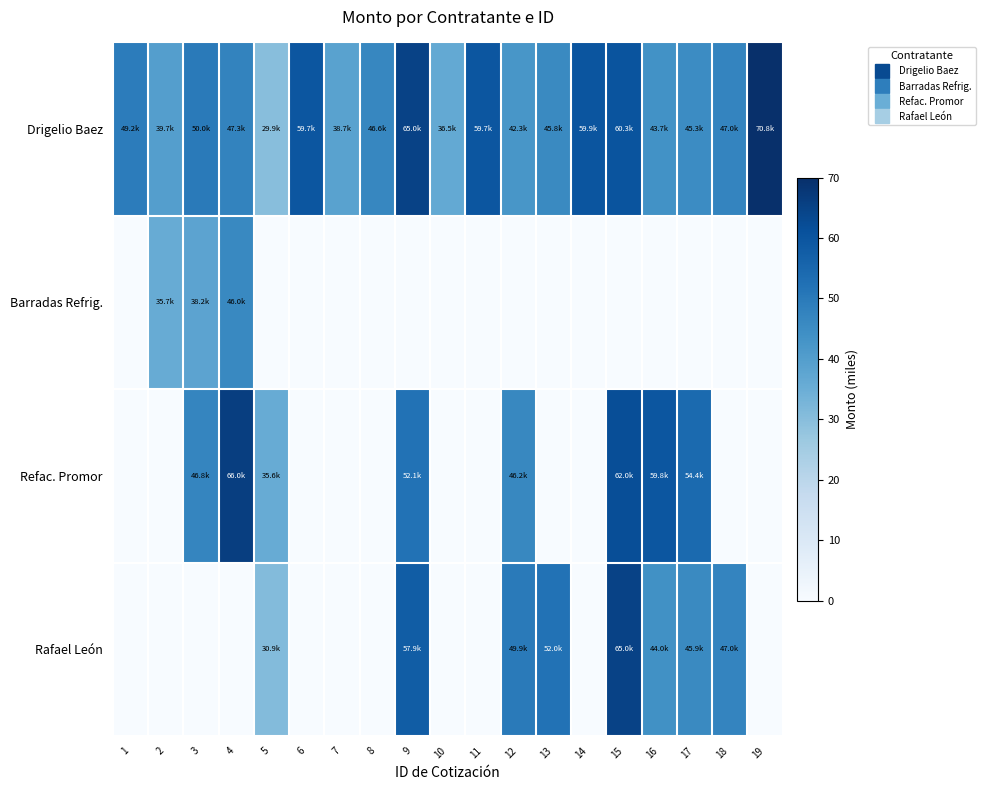

What is the spread (max minus min) of values at 8?

46.6